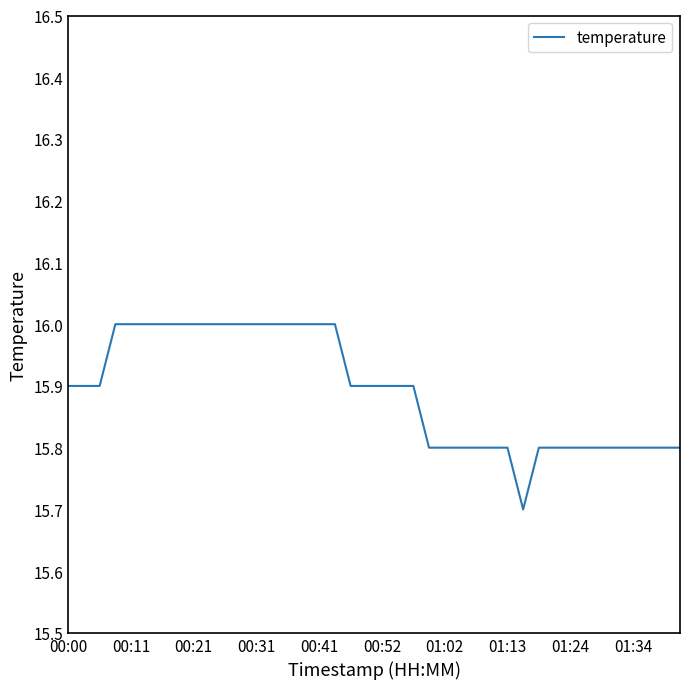

What is the minimum value shown in the chart?

15.7